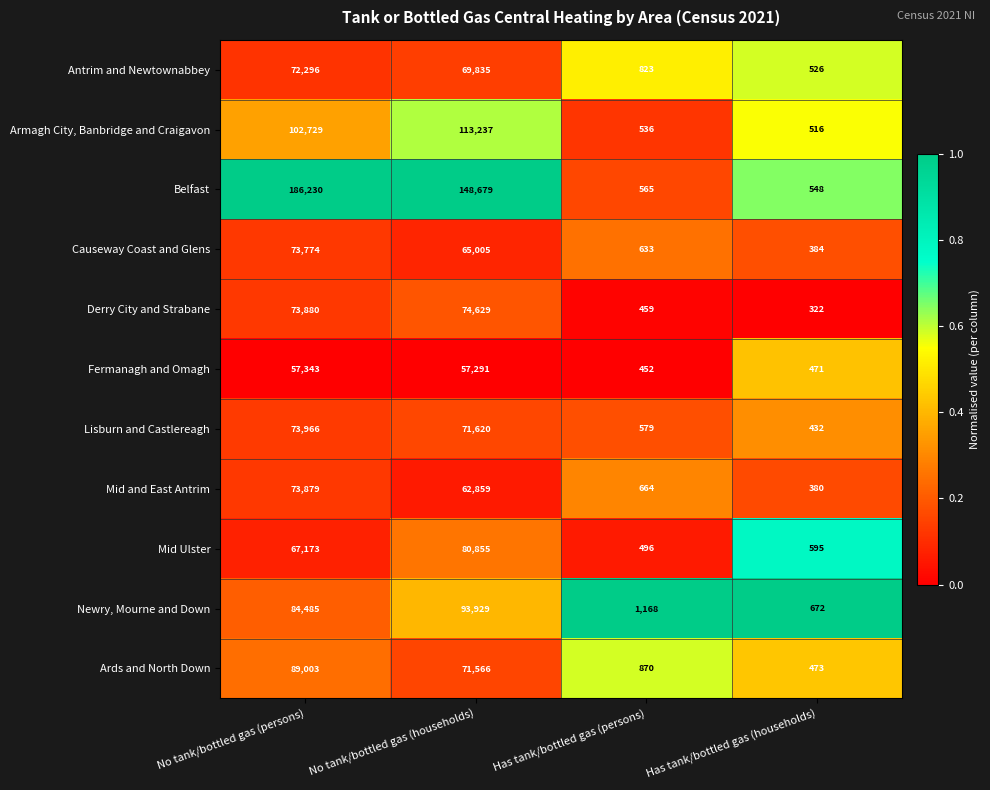

Which series has the largest total across all categories?

Belfast